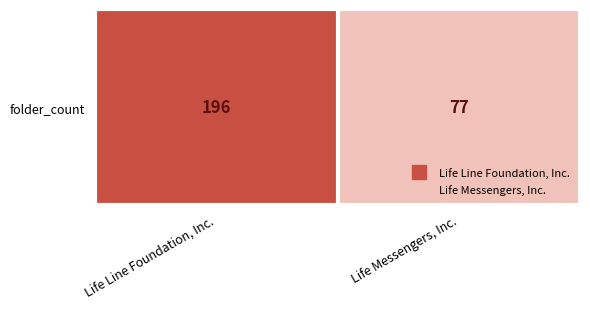

Count the values in the range 77 to 196.

2